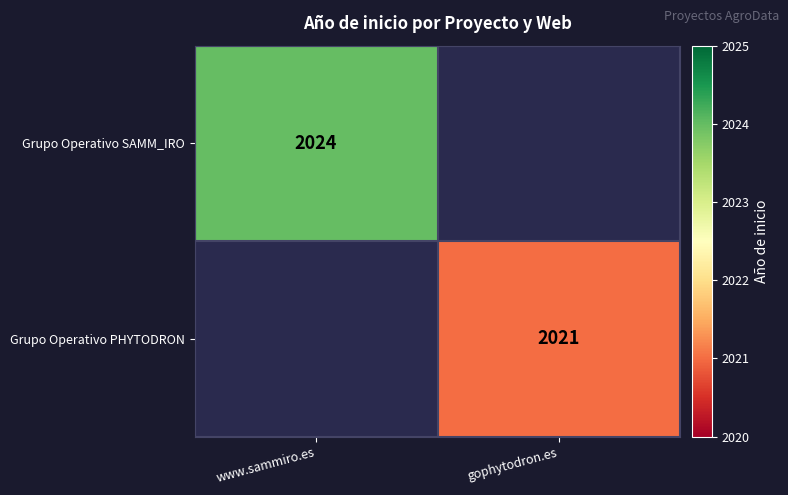

The Grupo Operativo PHYTODRON series shows 3279 at gophytodron.es. True or false?

False